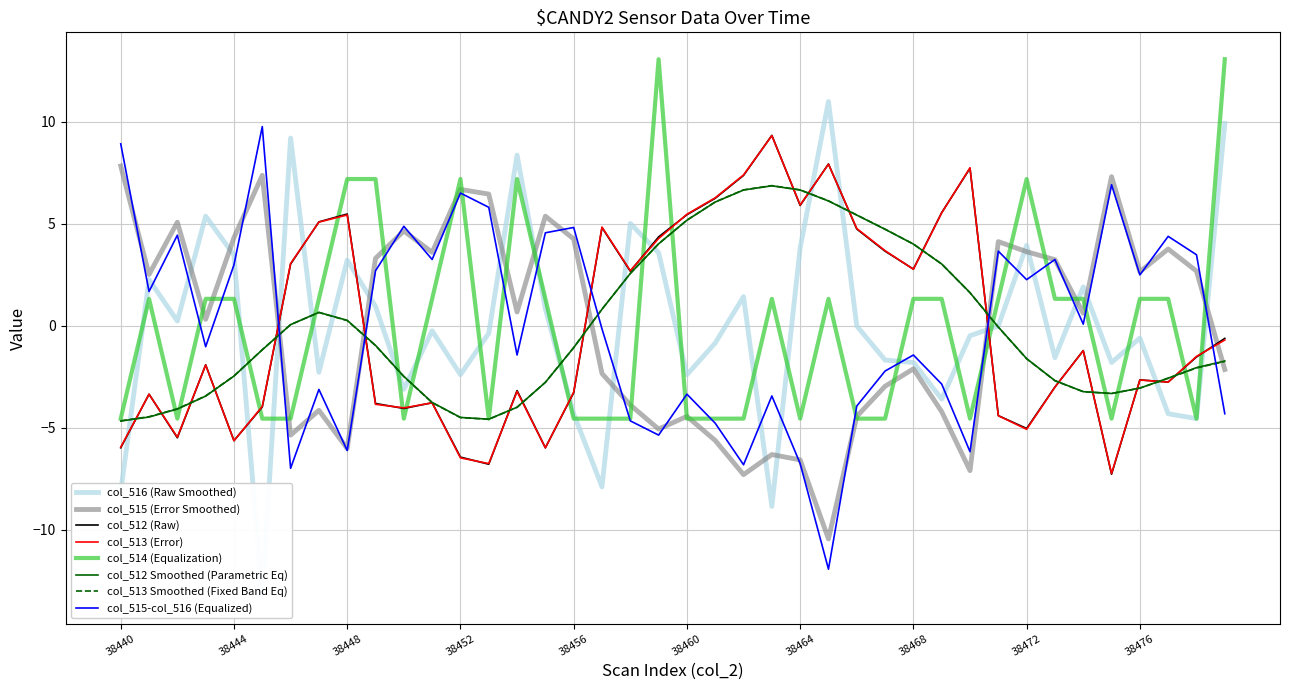

Where do col_515 and col_516 first cross each other?

38442 and 38443